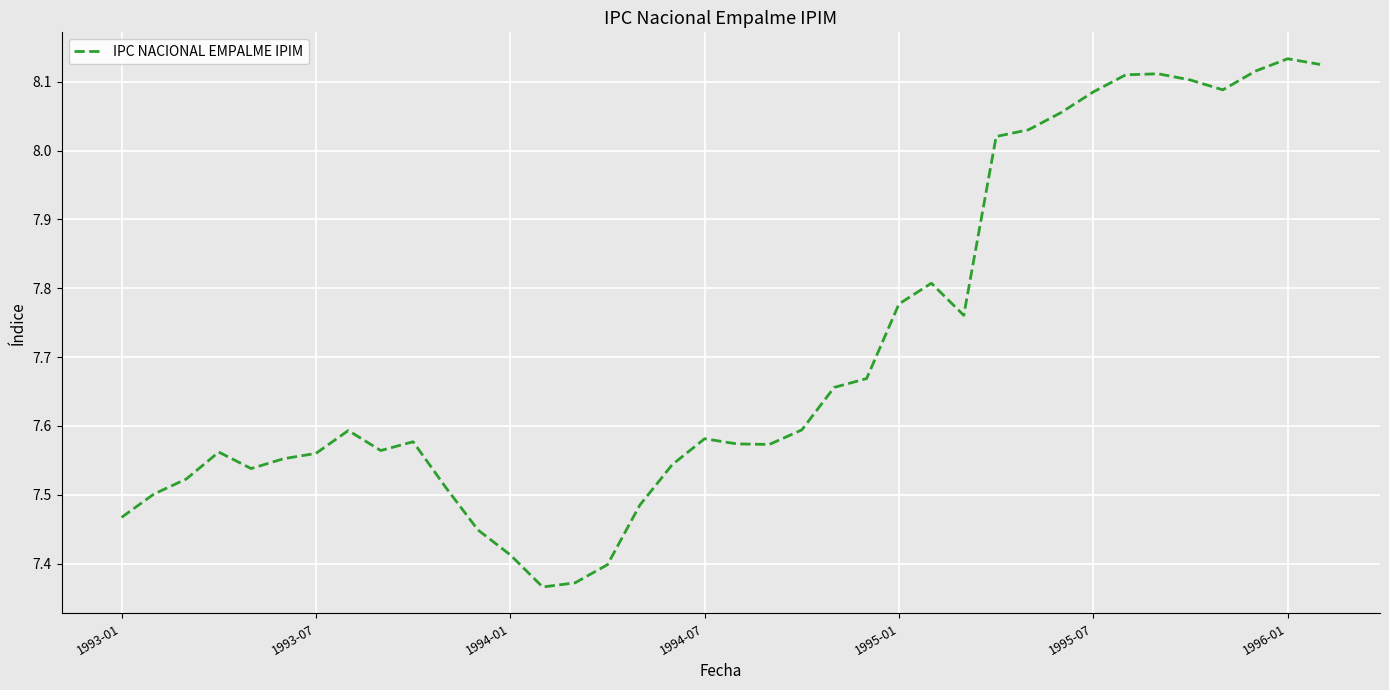

What is the difference between the maximum and minimum values?

0.8